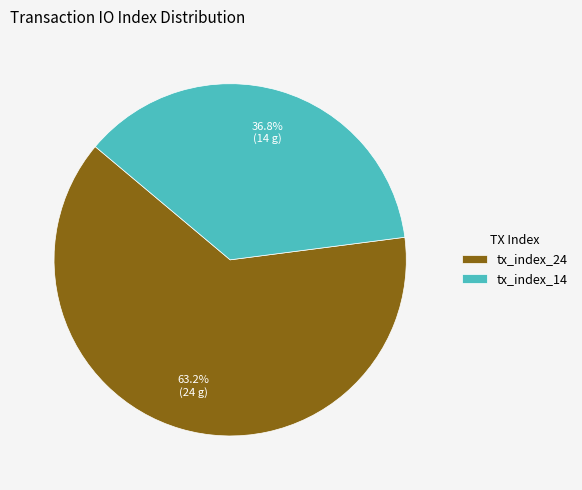

To the nearest percent, what percentage of the pie is tx_index_24?

63%